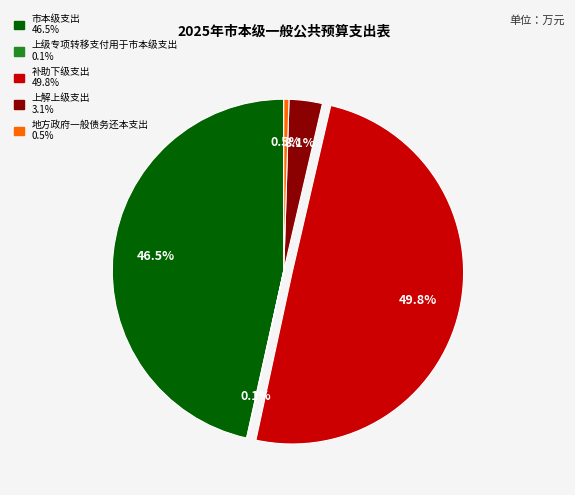

What percentage is NOT represented by 地方政府一般债务还本支出?

99.5%